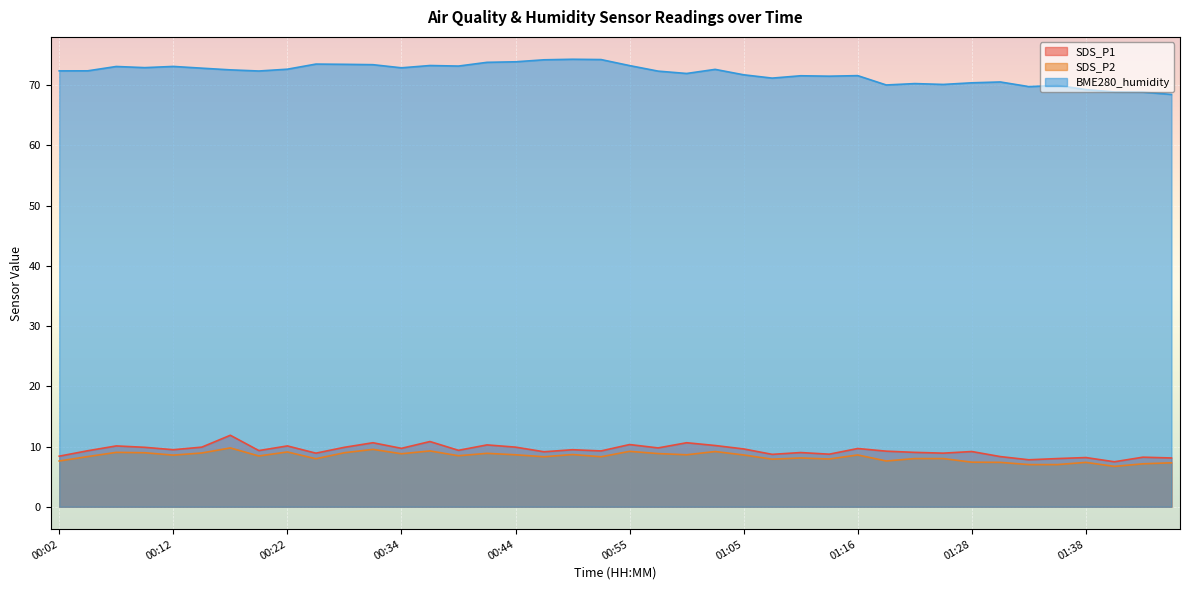

At which category does SDS_P2 reach its first local valley?

00:12